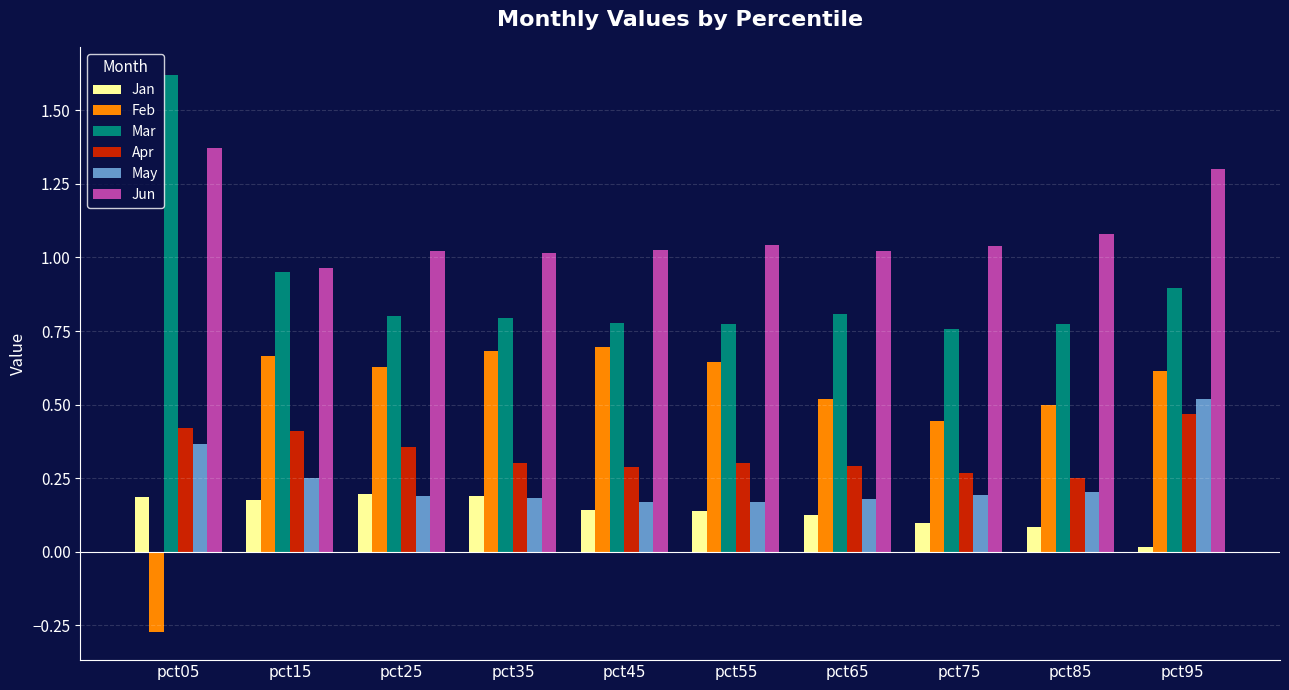

Which series has the largest range (max minus min)?

Feb